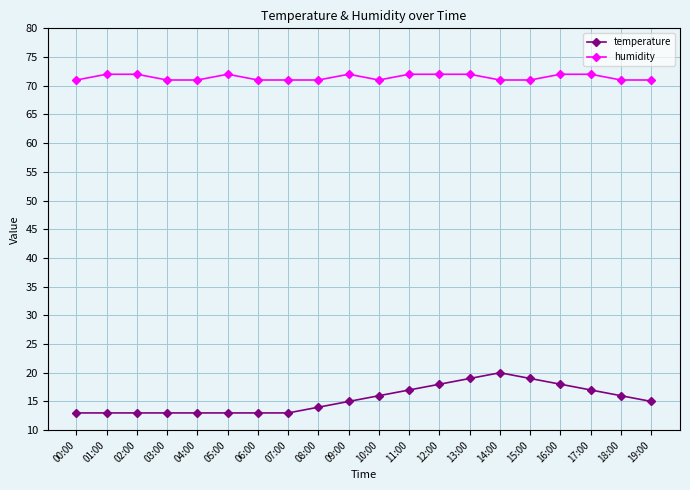

What is the label of the 4th point from the right?

16:00